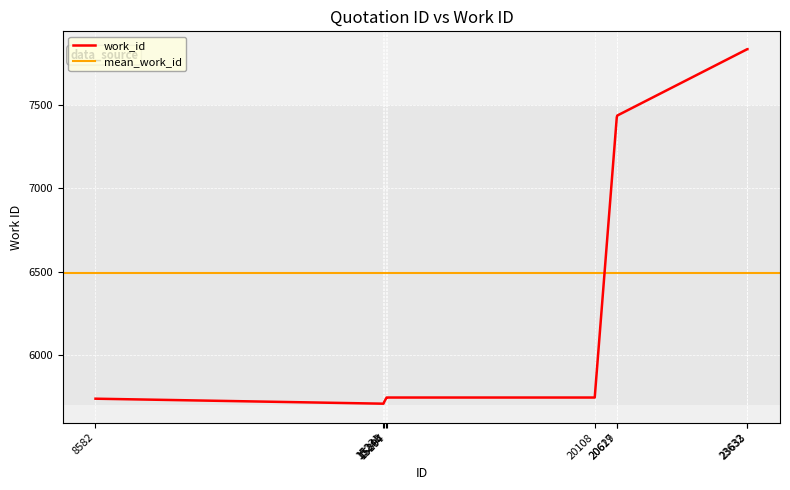

What is the maximum value shown in the chart?

7837